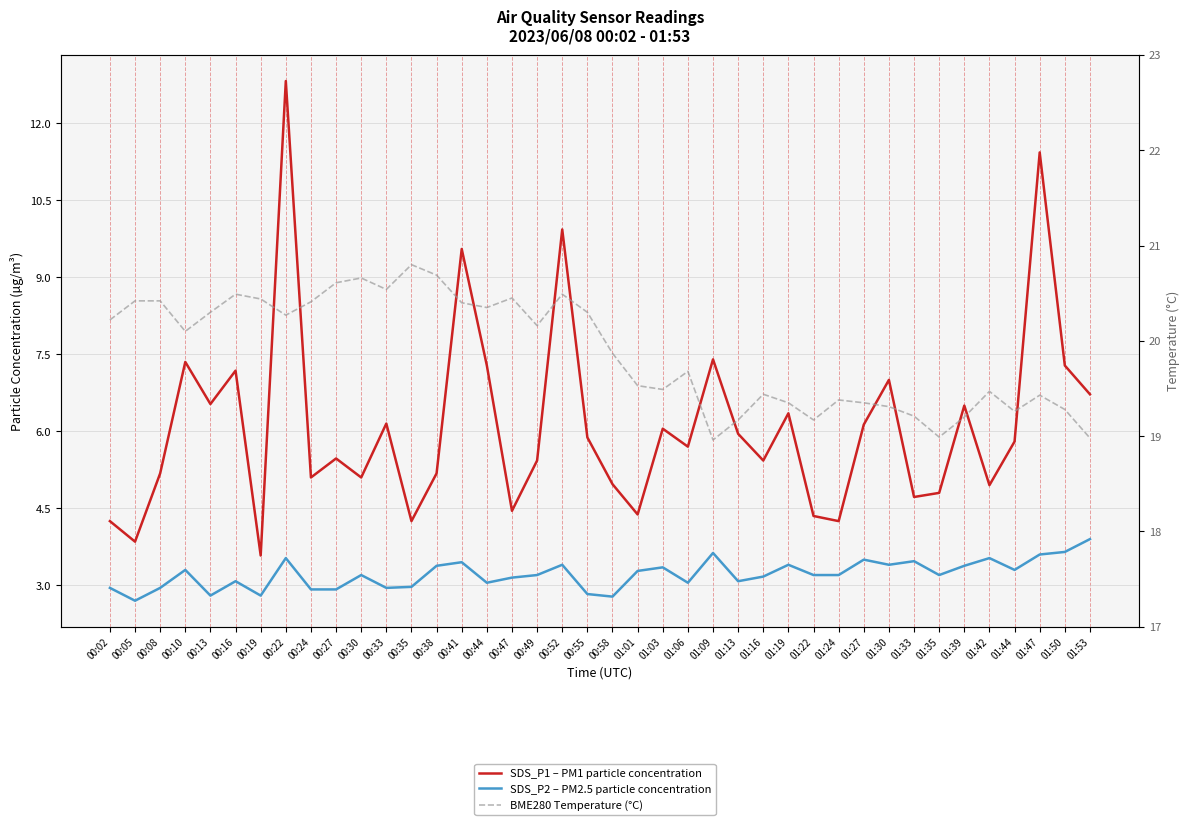

Is the value of BME280 Temperature (°C) at 01:13 greater than the value of SDS_P2 – PM2.5 particle concentration at 00:13?

Yes